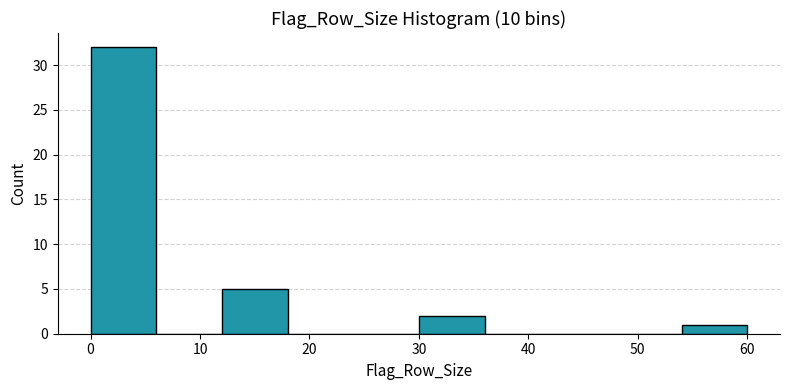

What is the height of the bar covering 12 to 18 on the x-axis? The values are not printed on the chart, so give them approximately, as read against the axis.

5